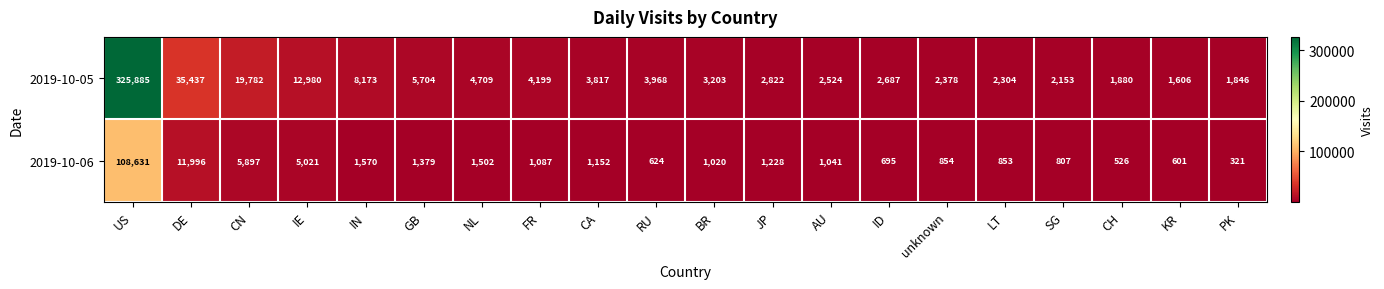

The 2019-10-05 series shows 325885 at US. True or false?

True